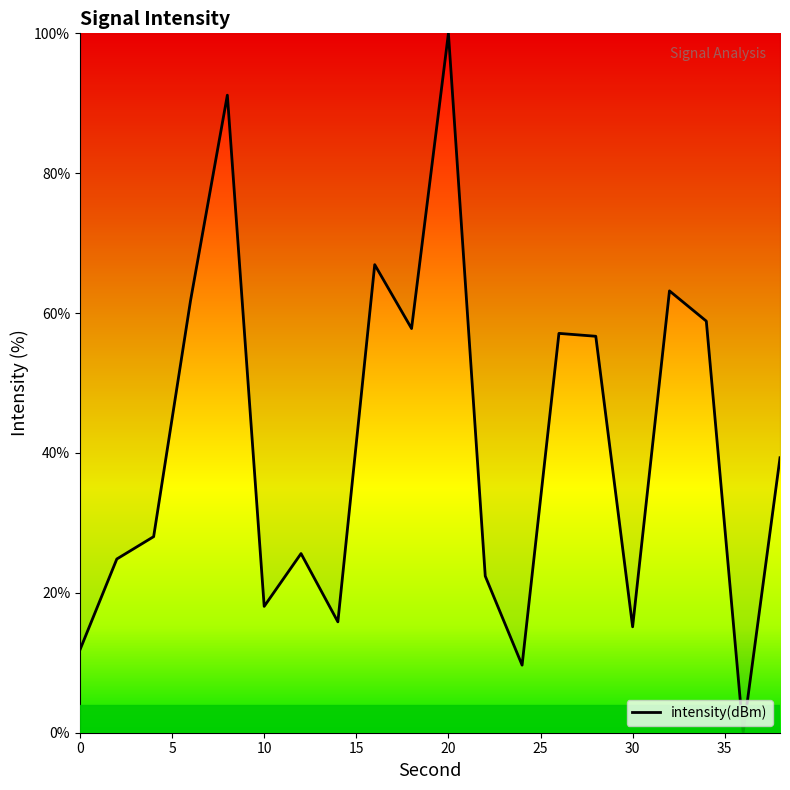

Does the chart display data point markers on the line(s)?

No